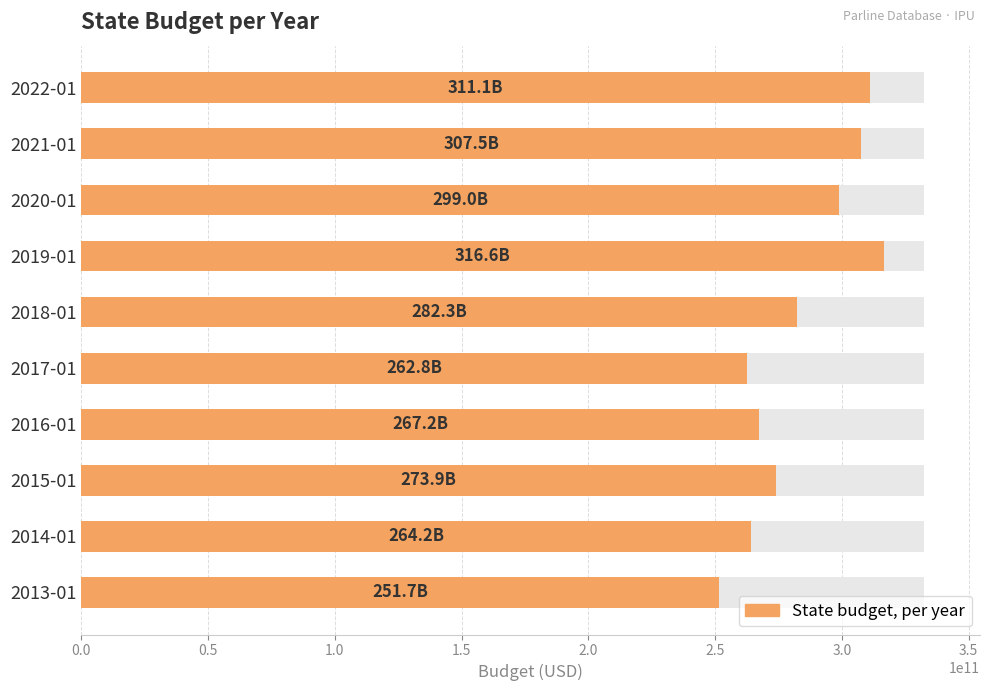

The chart shows a value of 251666999000 at 2013-01. True or false?

True